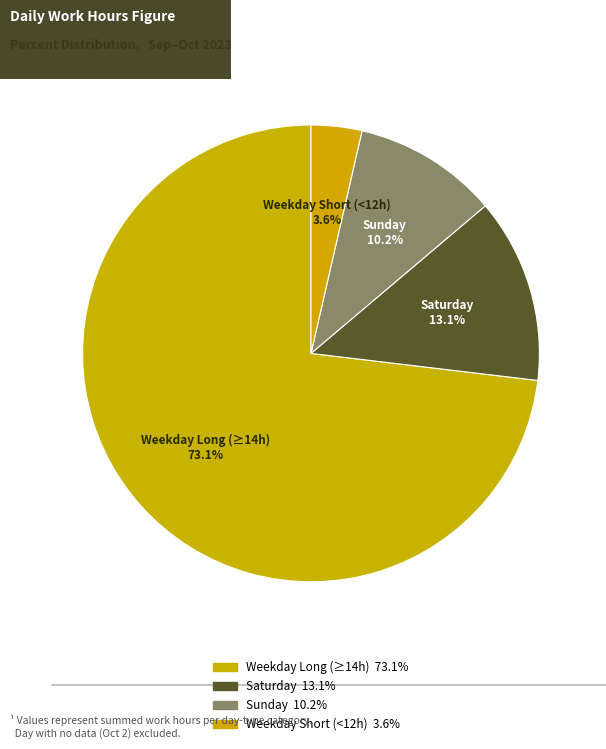

How many segments does this pie chart have?

4